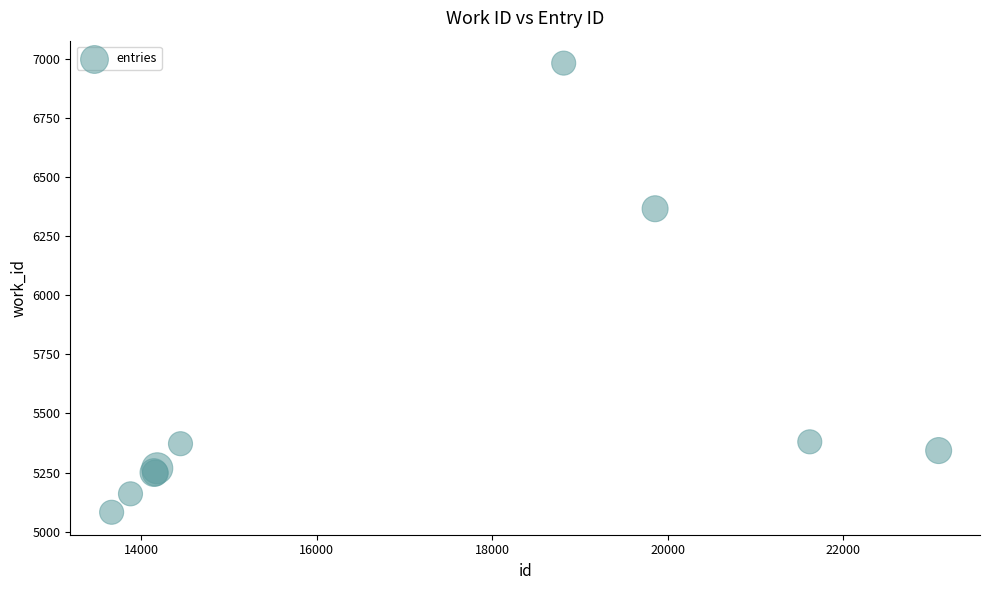

What Y value in the scatter plot is closest to 6032?

6366